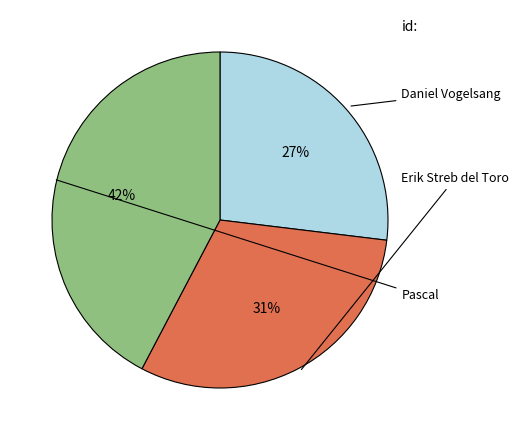

To the nearest percent, what is the average slice percentage?

33%